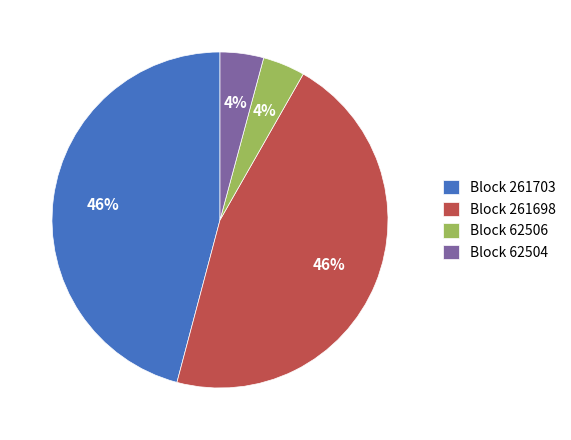

To the nearest percent, what portion does Block 62504 represent?

4%